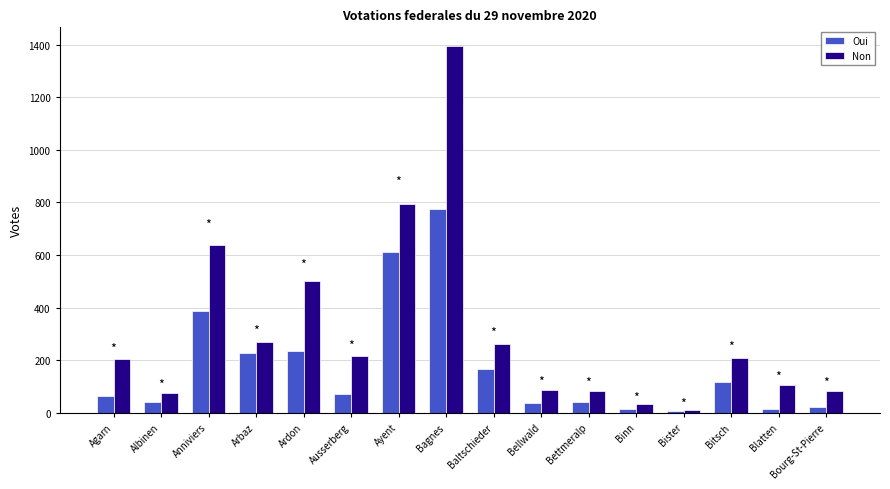

What is the smallest value displayed?

6